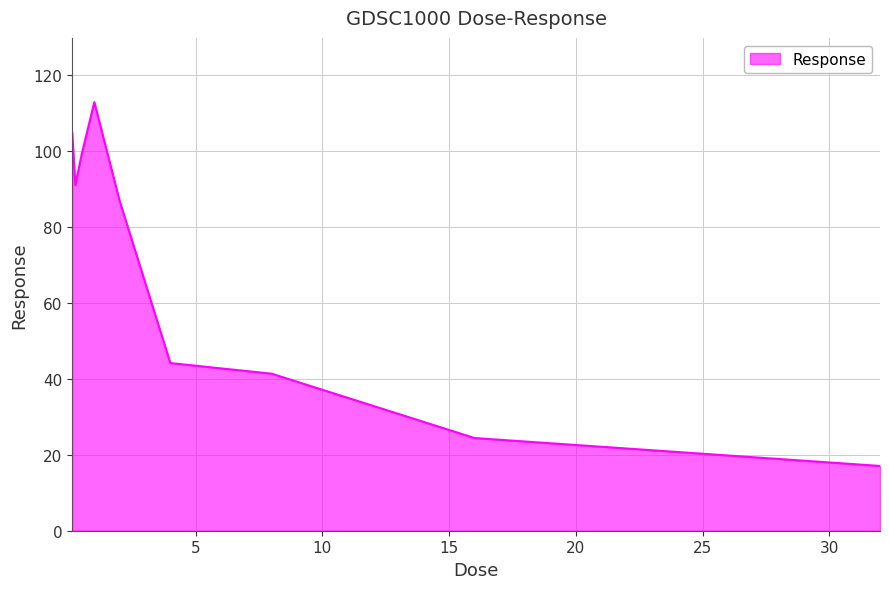

Reading left to right, transcribe all the data shown in this chart.

104.9	91.0	99.1	112.9	86.8	44.2	41.4	24.4	17.1